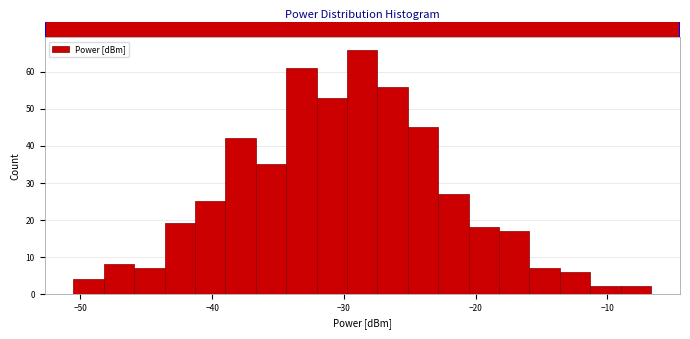

Read against the x-axis, roughly where is the centre of the tallest bar?

-29